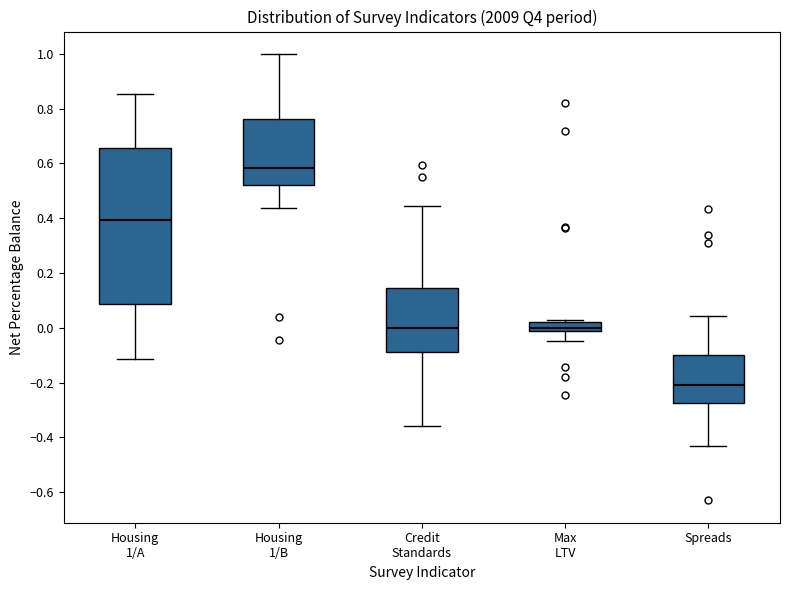

Which box has the highest median line?

Housing 1/B